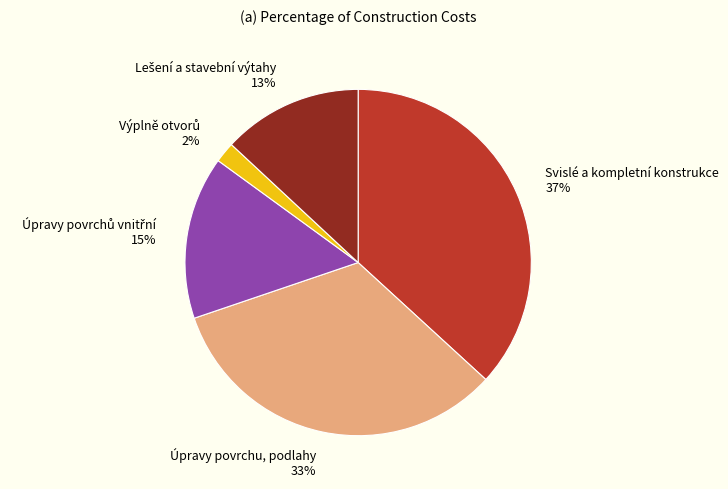

How many slices are in this pie chart?

5